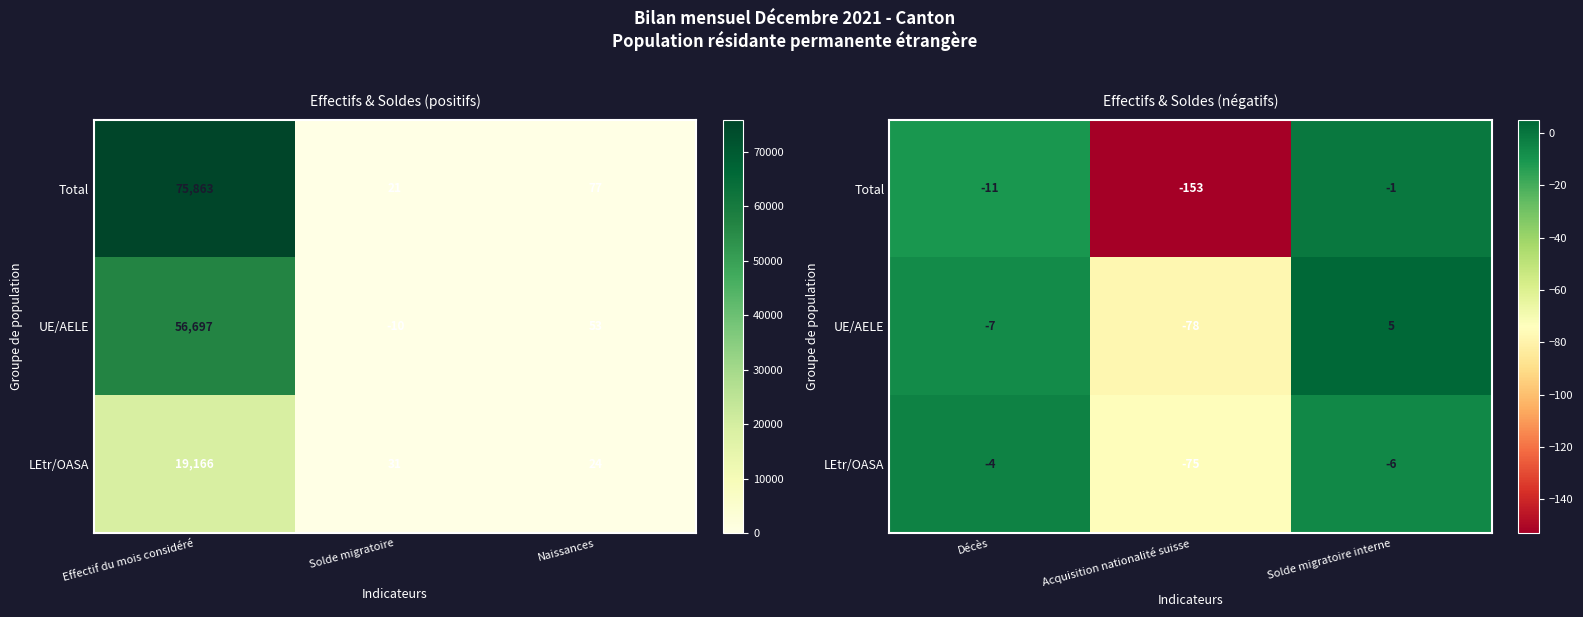

List the labels in order of Total value, smallest first.

Acquisition nationalité suisse, Décès, Solde migratoire interne